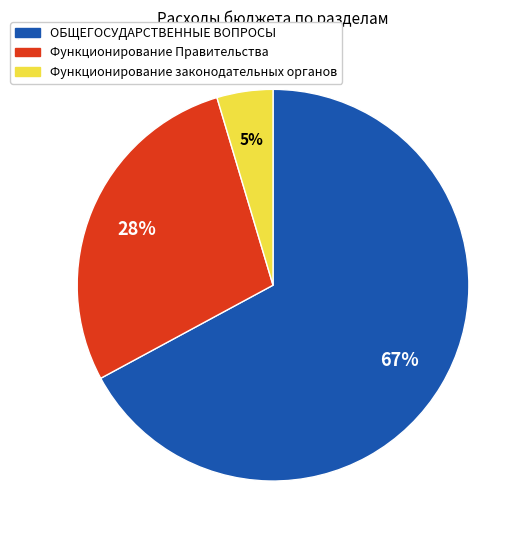

Is the sum of Функционирование законодательных органов and ОБЩЕГОСУДАРСТВЕННЫЕ ВОПРОСЫ greater than half?

Yes